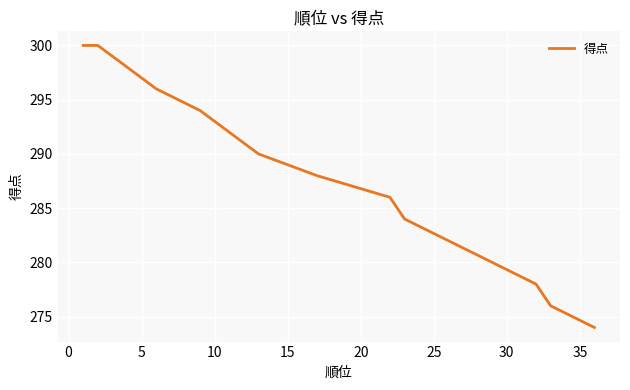

What is the maximum value shown in the chart?

300